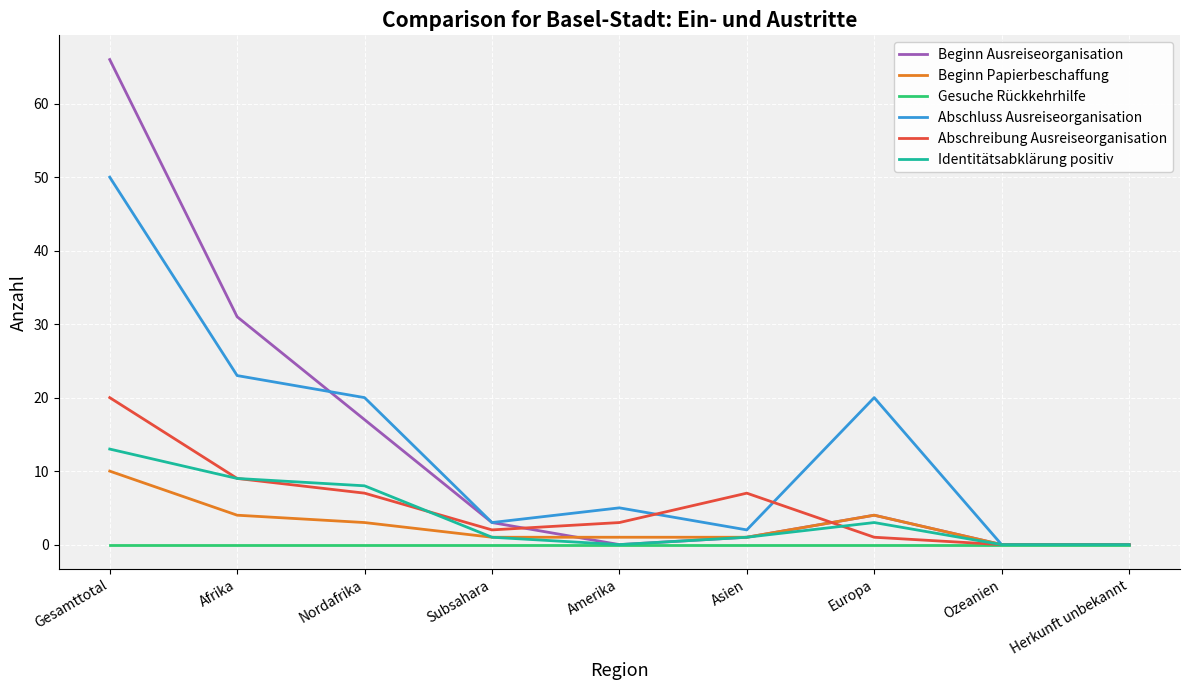

Which series changed the most between Asien and Europa?

Abschluss Ausreiseorganisation